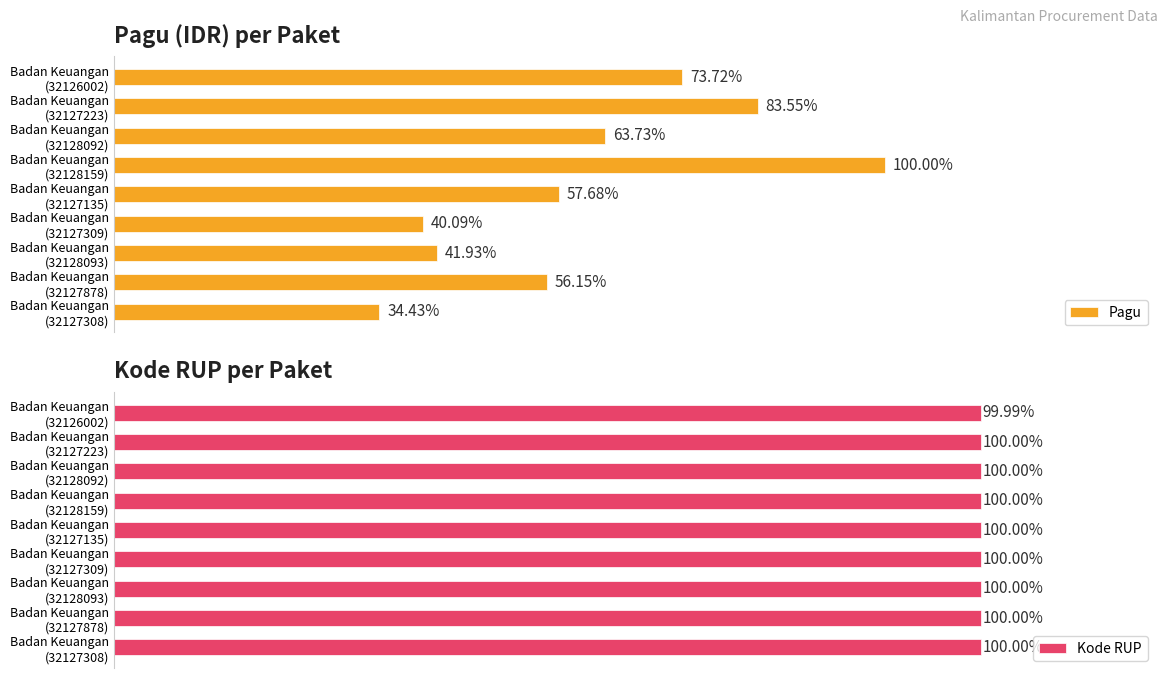

What is the spread (max minus min) of values at Badan Keuangan (32126002)?

117929998